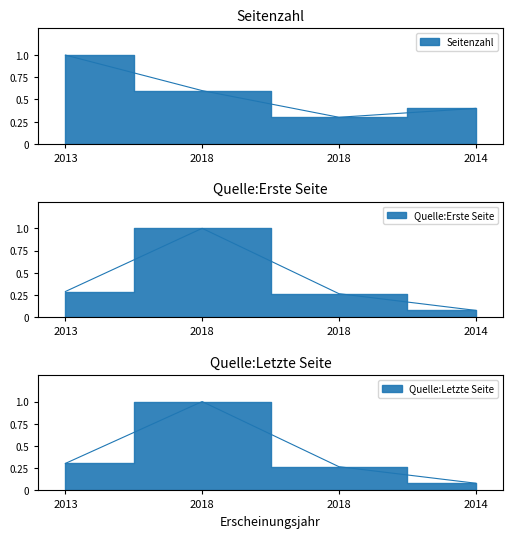

Is the value of Quelle:Erste Seite at 2014 greater than the value of Quelle:Letzte Seite at 2013?

No